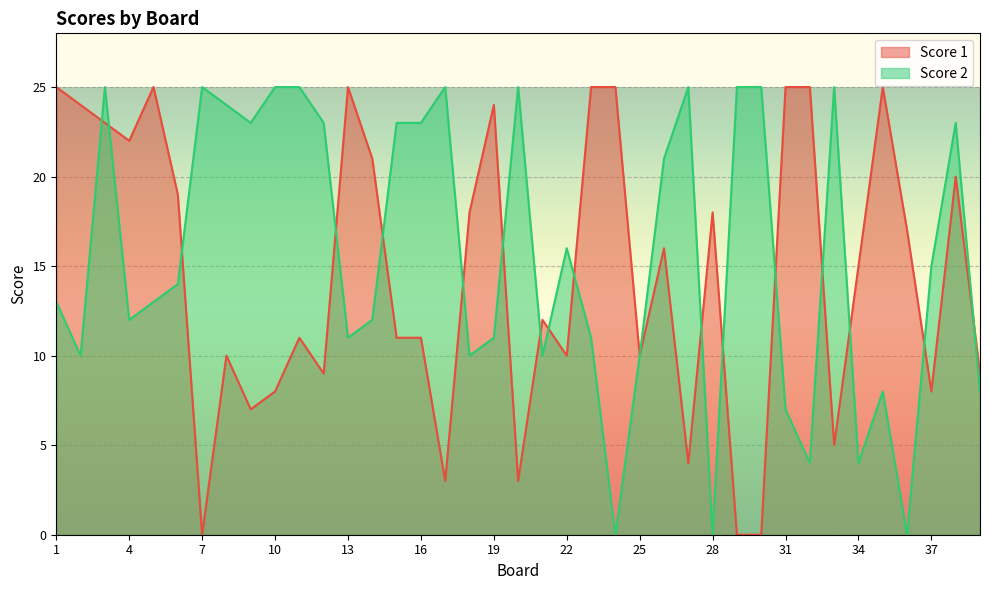

What is the average value of the Score 2 series?

16